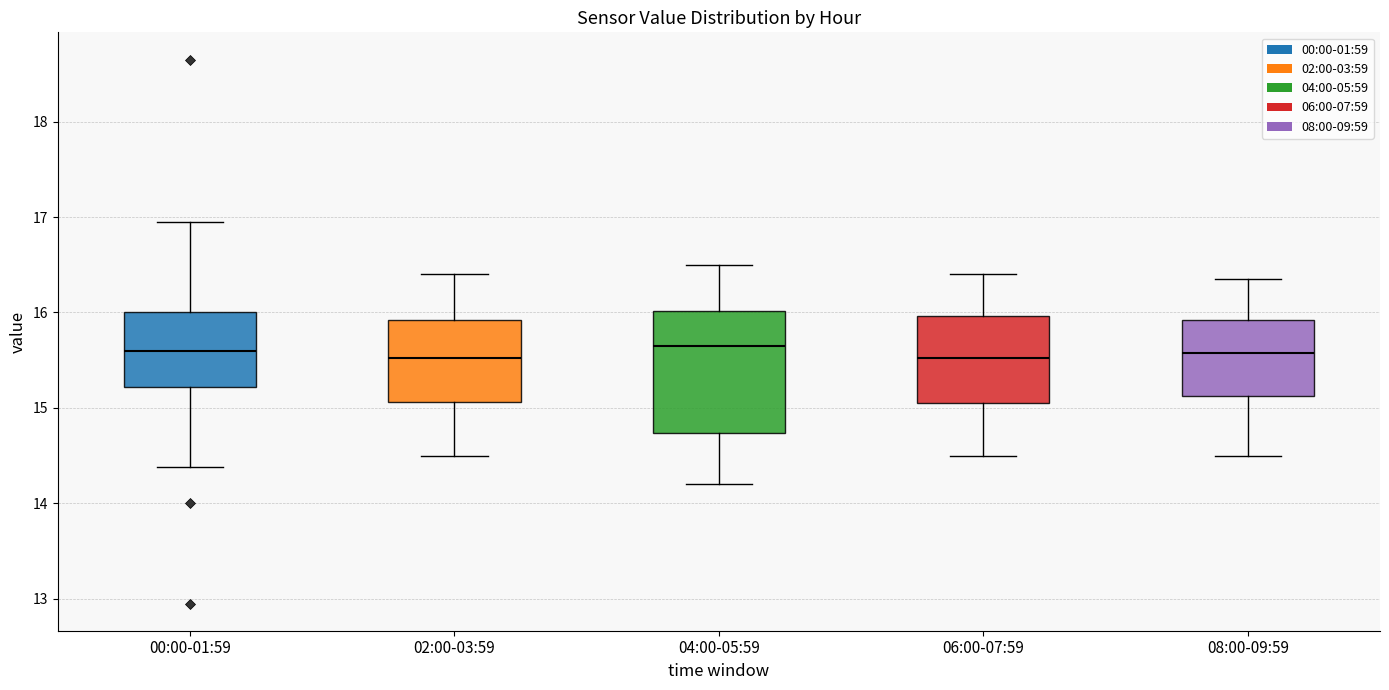

Reading left to right, transcribe this box plot: for each box, give where its median line is, the range the box spans, and where its two whiskers end, as read against the y-axis. The values are not printed on the chart, so give them approximately, as read against the axis.

00:00-01:59: median 15.6, box 15.2 to 16.0, whiskers 14.4 to 17.0
02:00-03:59: median 15.5, box 15.1 to 15.9, whiskers 14.5 to 16.4
04:00-05:59: median 15.7, box 14.7 to 16.0, whiskers 14.2 to 16.5
06:00-07:59: median 15.5, box 15.1 to 16.0, whiskers 14.5 to 16.4
08:00-09:59: median 15.6, box 15.1 to 15.9, whiskers 14.5 to 16.4